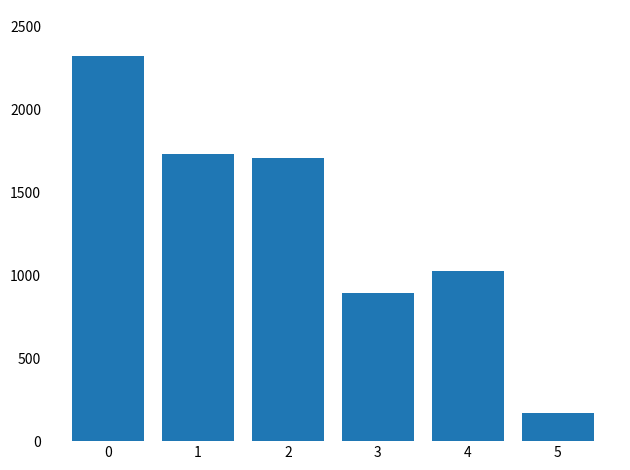

Rank the categories by value from lowest to highest.

5, 3, 4, 2, 1, 0